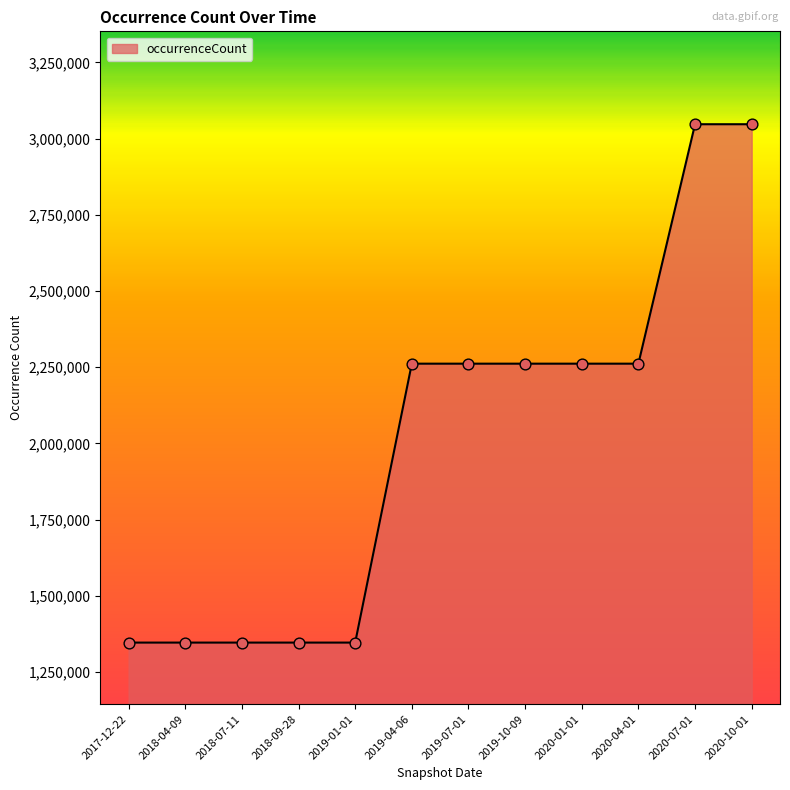

Between 2020-04-01 and 2020-10-01, which is larger?

2020-10-01